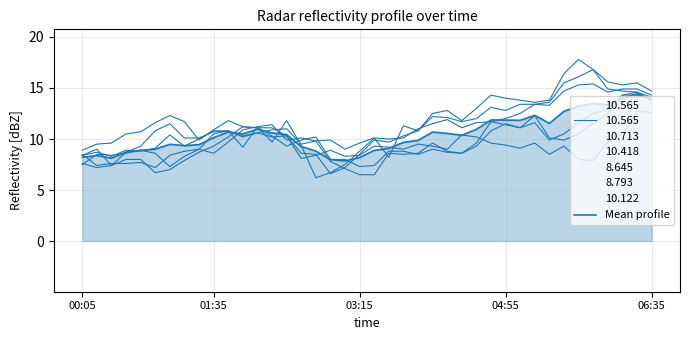

Approximately how many times larger is the value at 19 compared to 37?

0.6